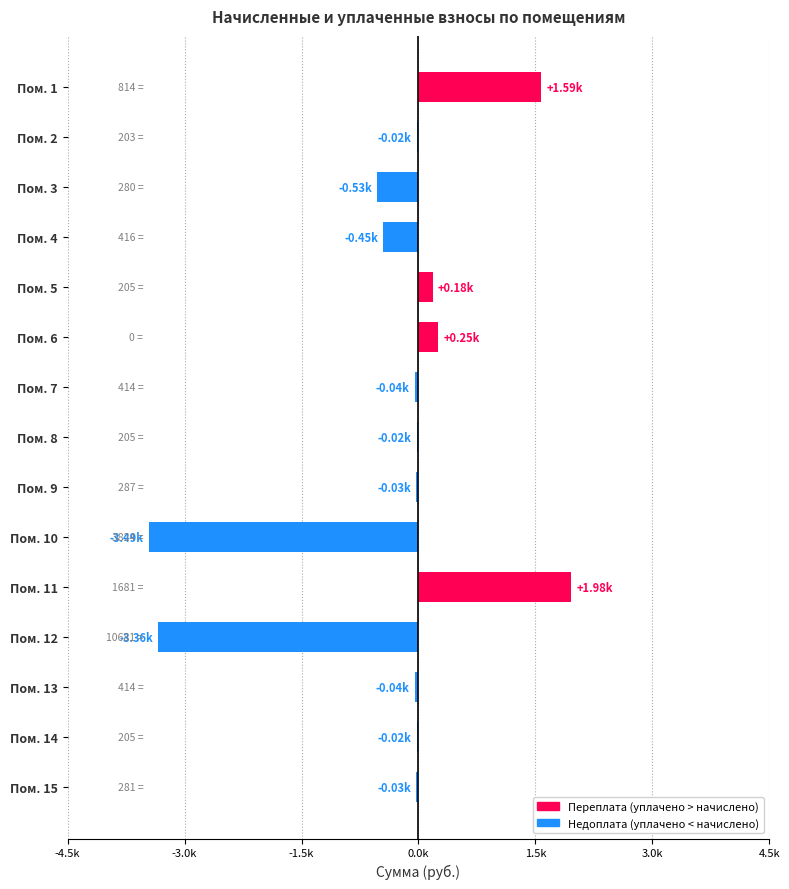

Are the bars horizontal?

Yes